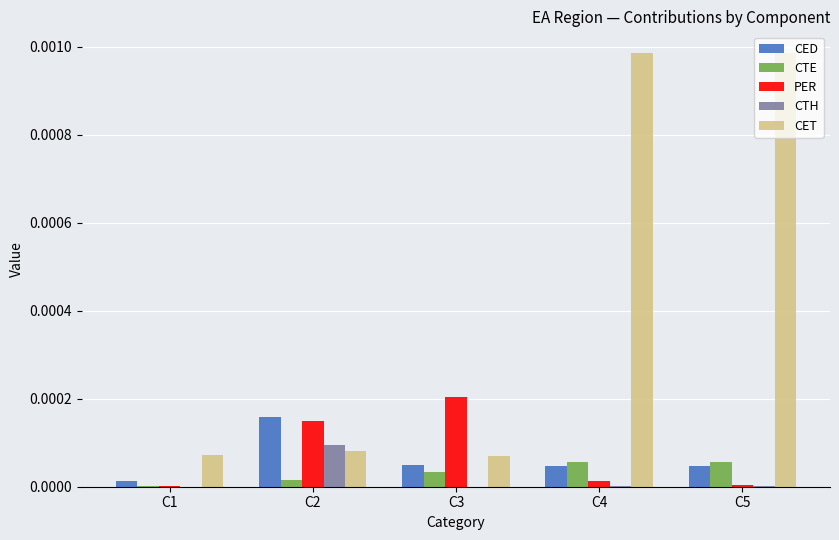

Which series has the largest total across all categories?

CET